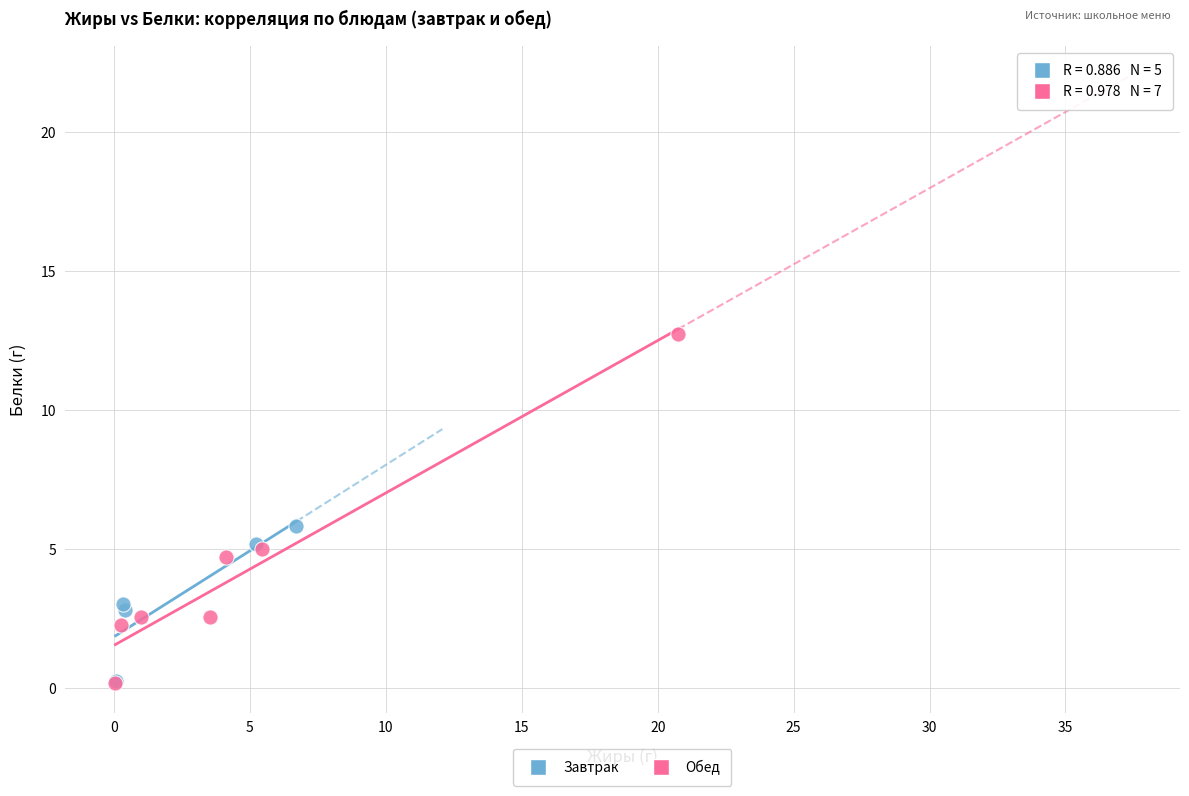

Which series contains the highest Y value?

Обед